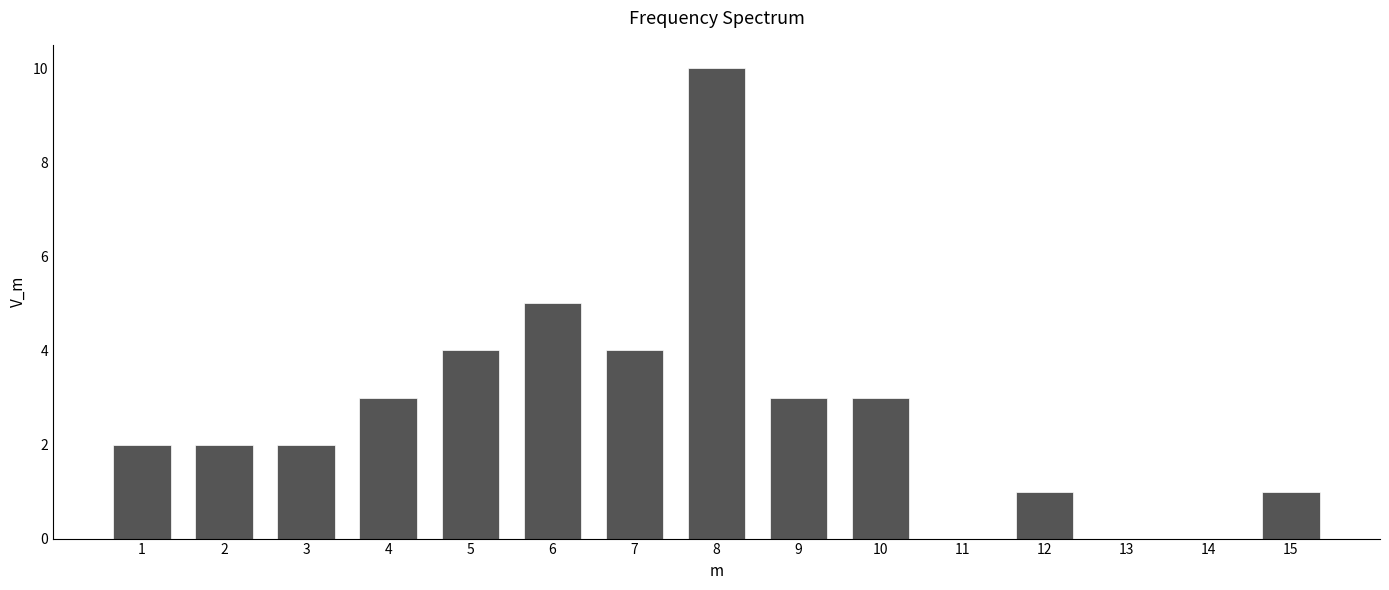

Reading left to right, list all the values displayed in this chart.

1=2	2=2	3=2	4=3	5=4	6=5	7=4	8=10	9=3	10=3	11=0	12=1	13=0	14=0	15=1